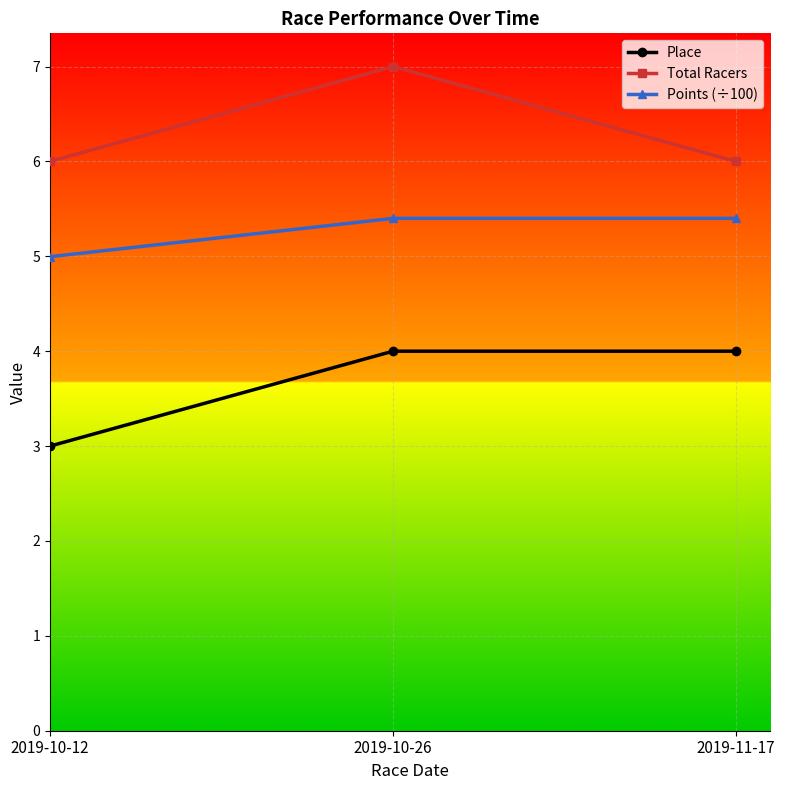

What is the total value across all series at 2019-11-17?

15.4